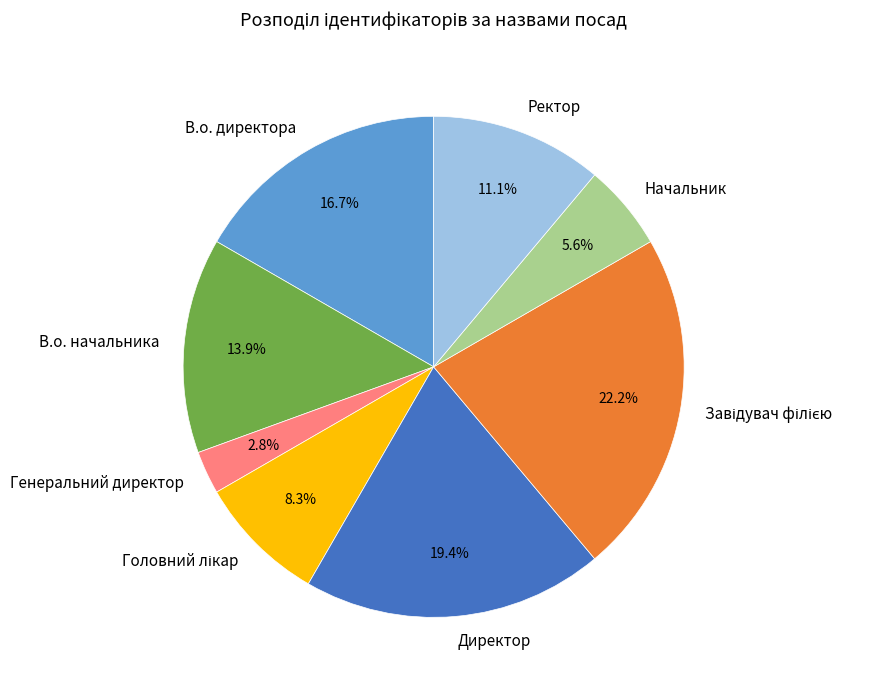

Do В.о. начальника and Ректор together represent more than half of the pie?

No